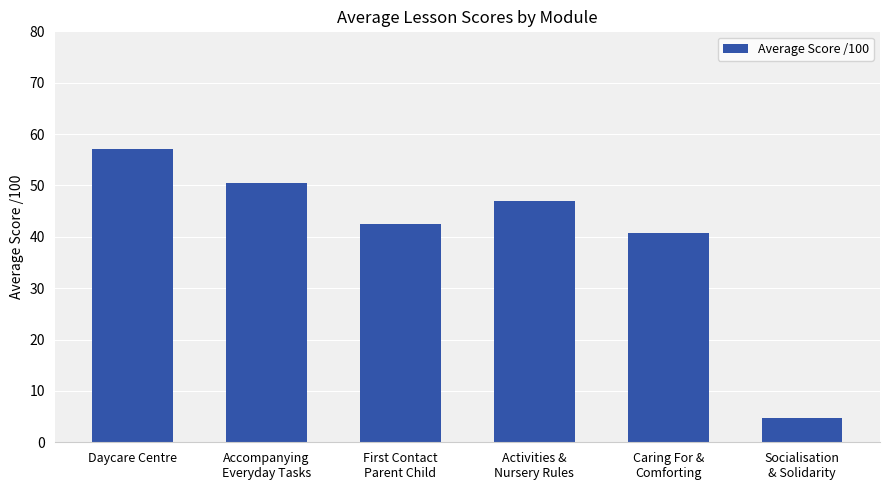

What position from the left is Activities &
Nursery Rules?

4